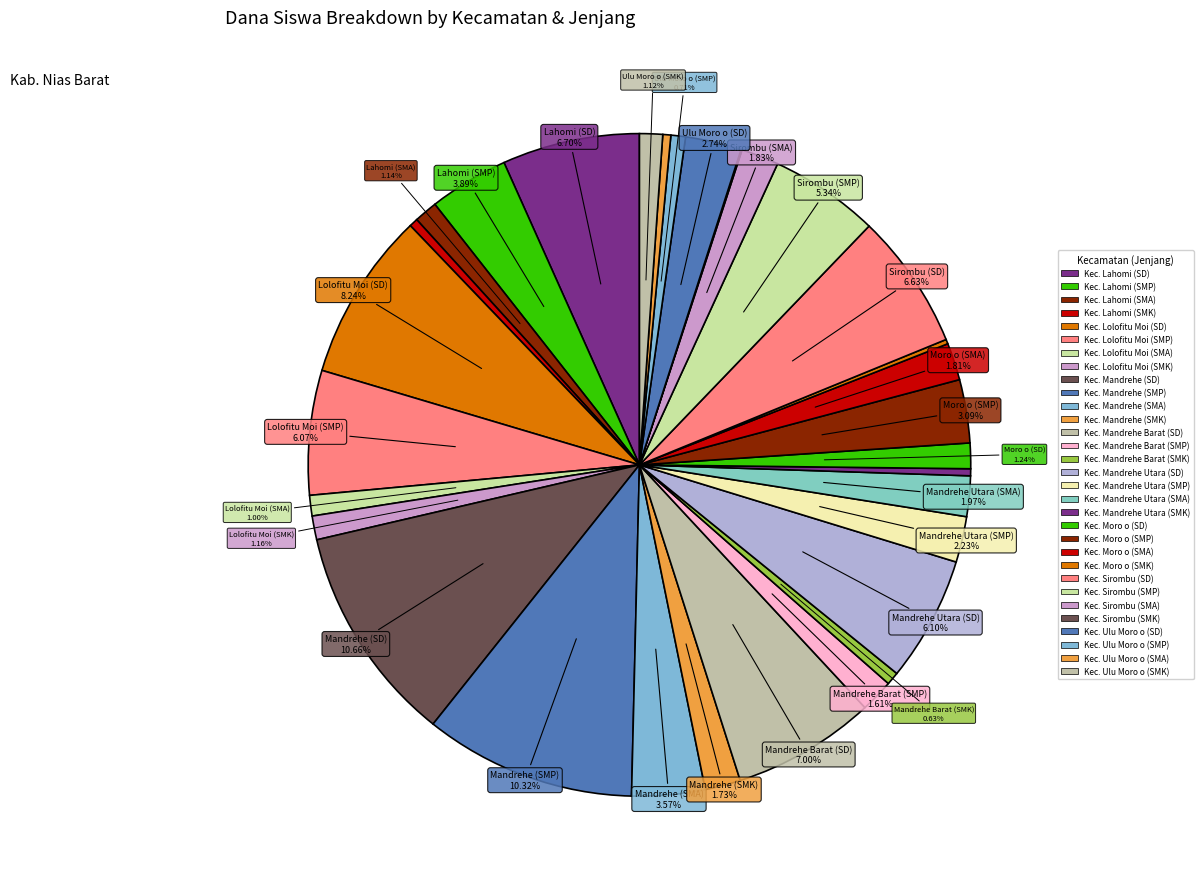

Which slice is the smallest?

Kec. Sirombu (SMK)